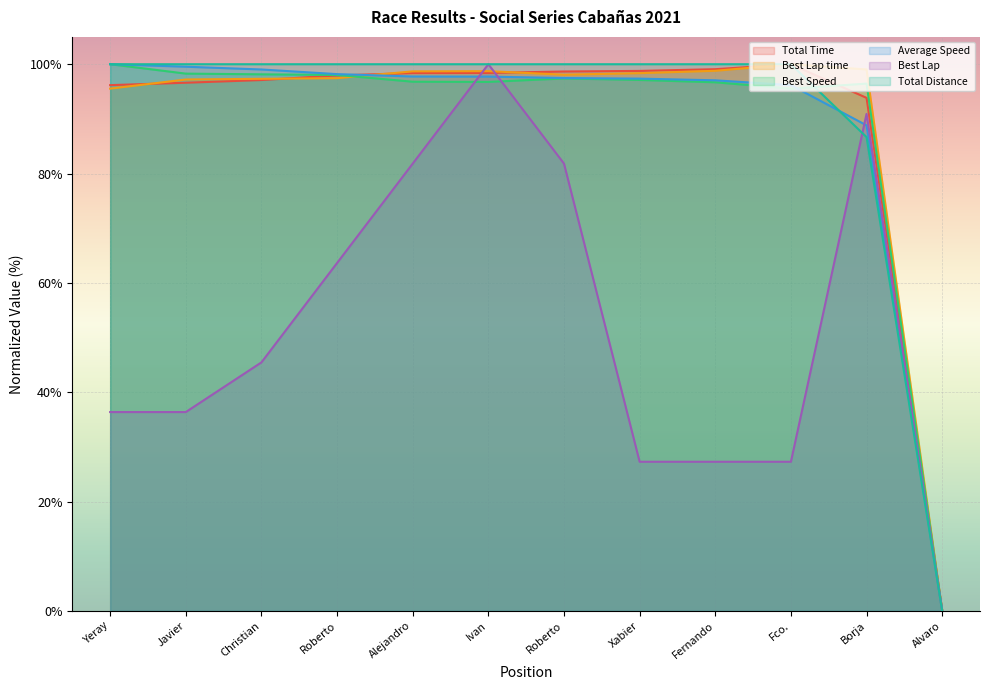

True or false: Best Lap has more than 1 interior local peaks.

True